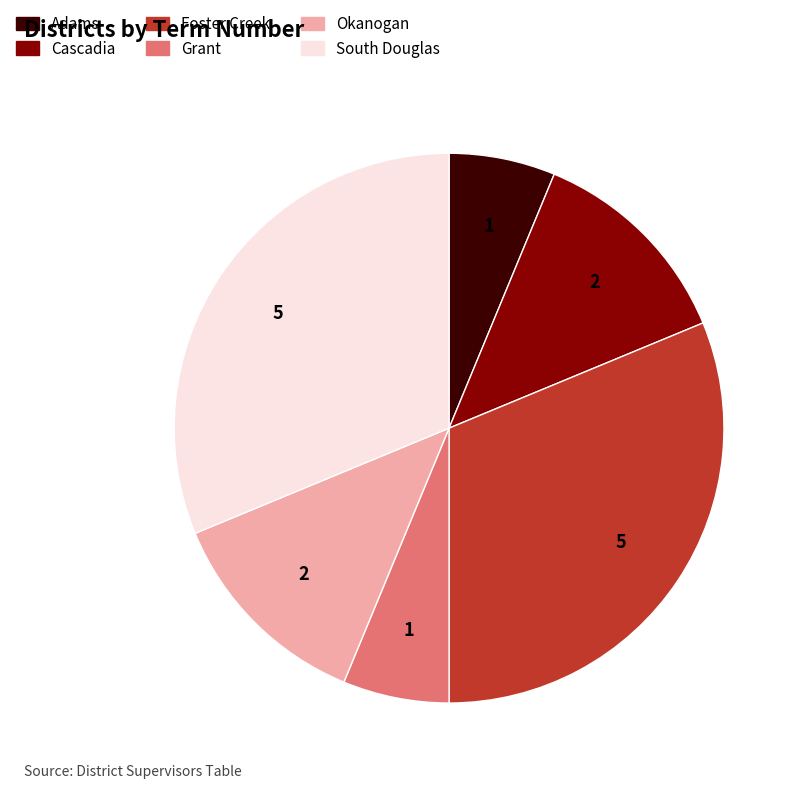

The South Douglas slice represents 23% of the pie. True or false?

False